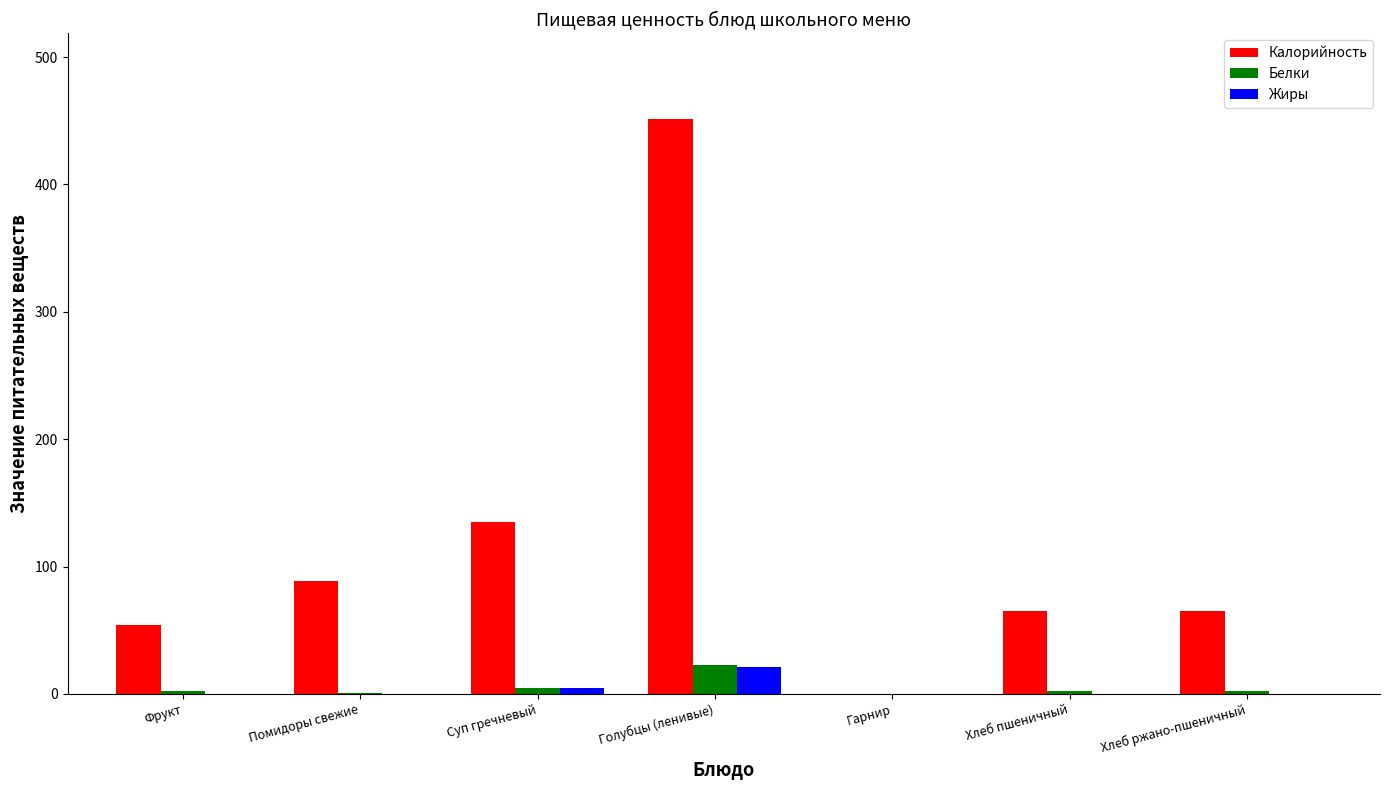

Are the bars grouped side by side (vs. stacked)?

Yes